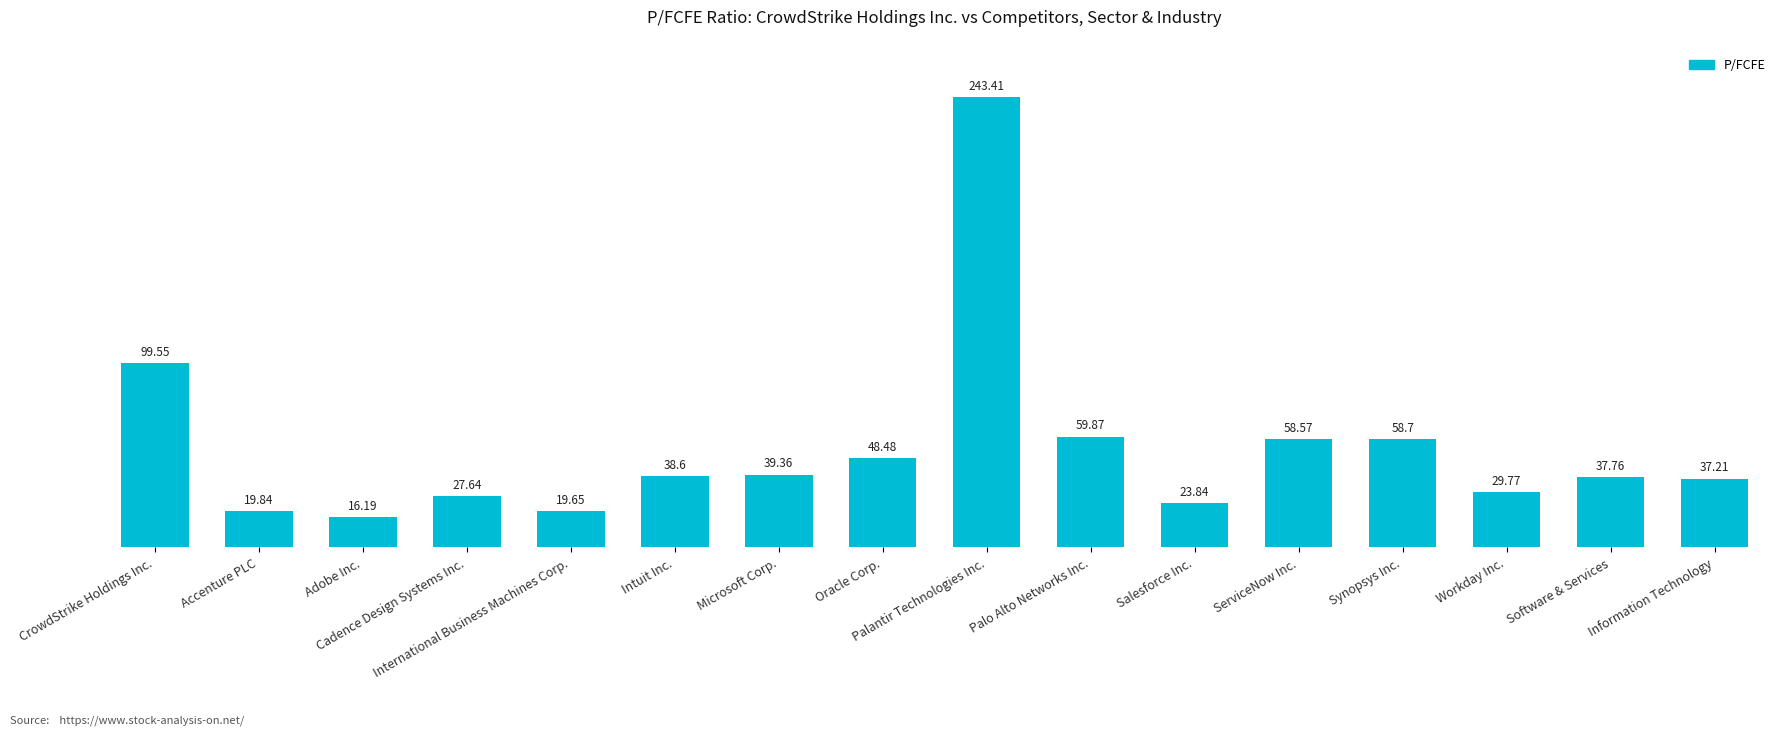

How many bars are there in total?

16